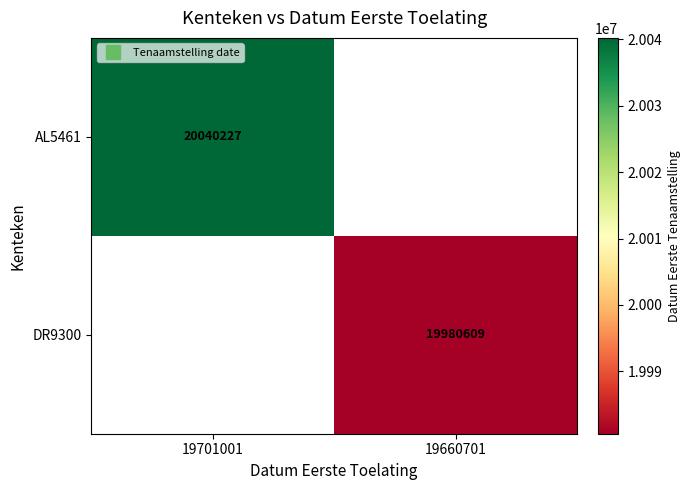

Which series has the widest spread of values?

AL5461